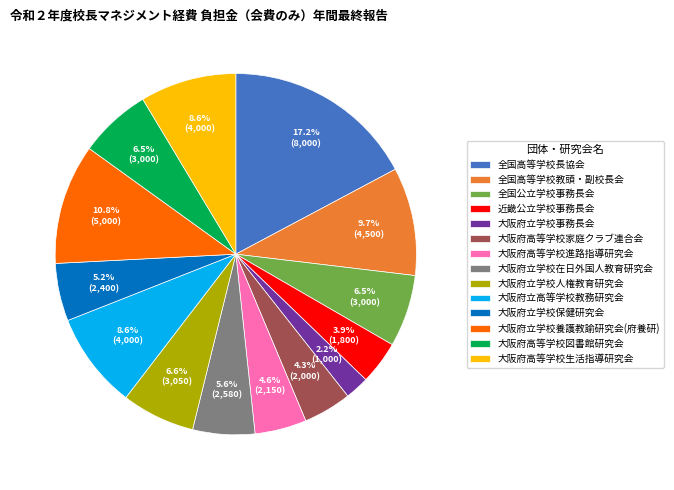

How many segments does this pie chart have?

14